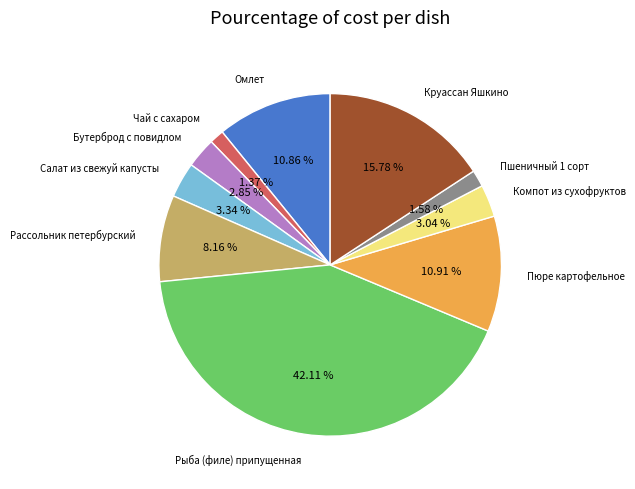

To the nearest percent, what is the average slice percentage?

10%